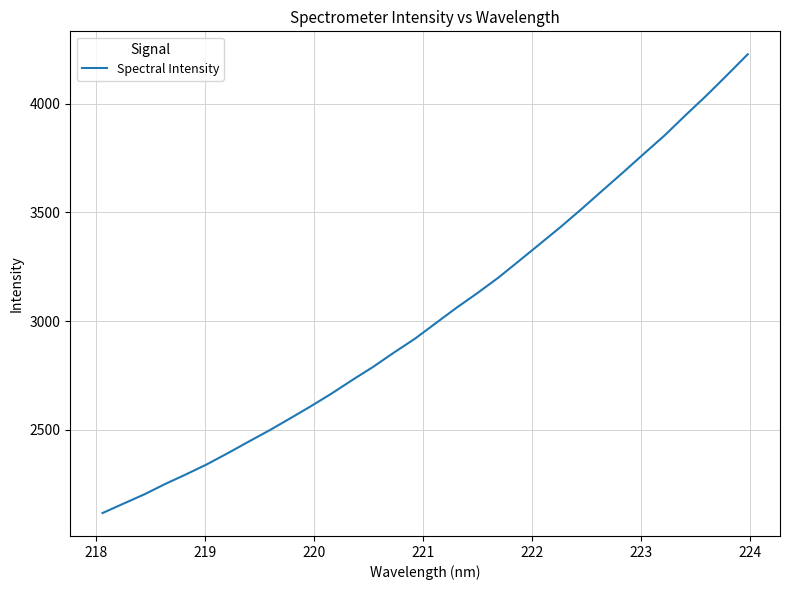

What is the maximum value shown in the chart?

4228.3